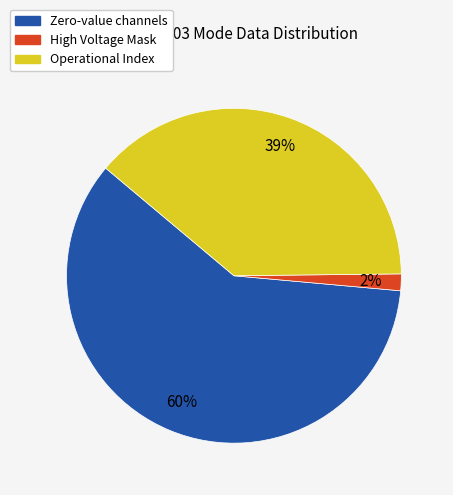

The Operational Index slice represents 50% of the pie. True or false?

False